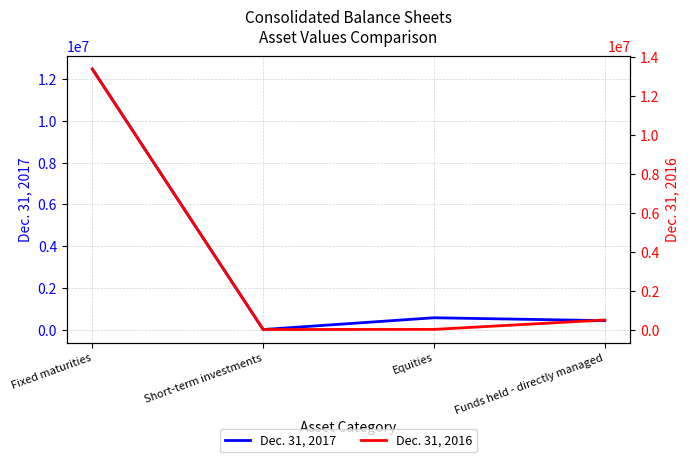

Which series has the largest range (max minus min)?

Dec. 31, 2016